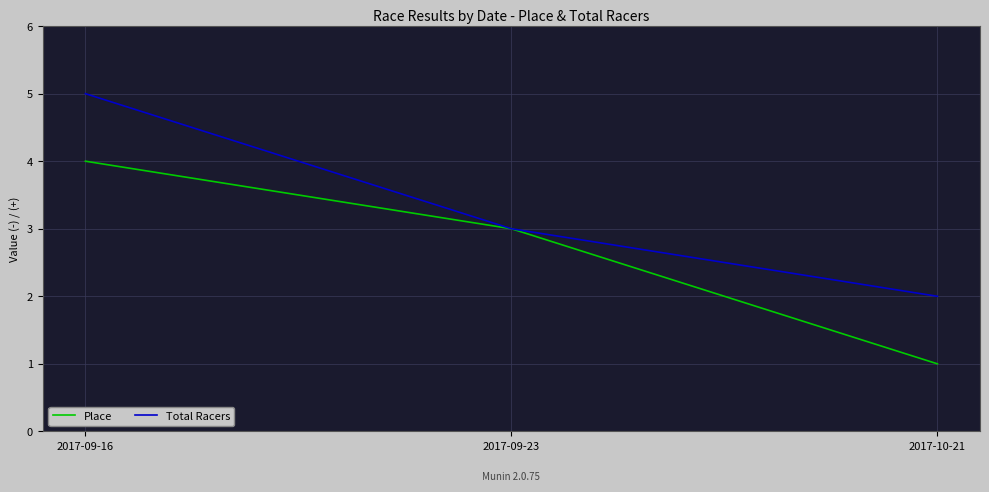

What position from the right is 2017-10-21?

1